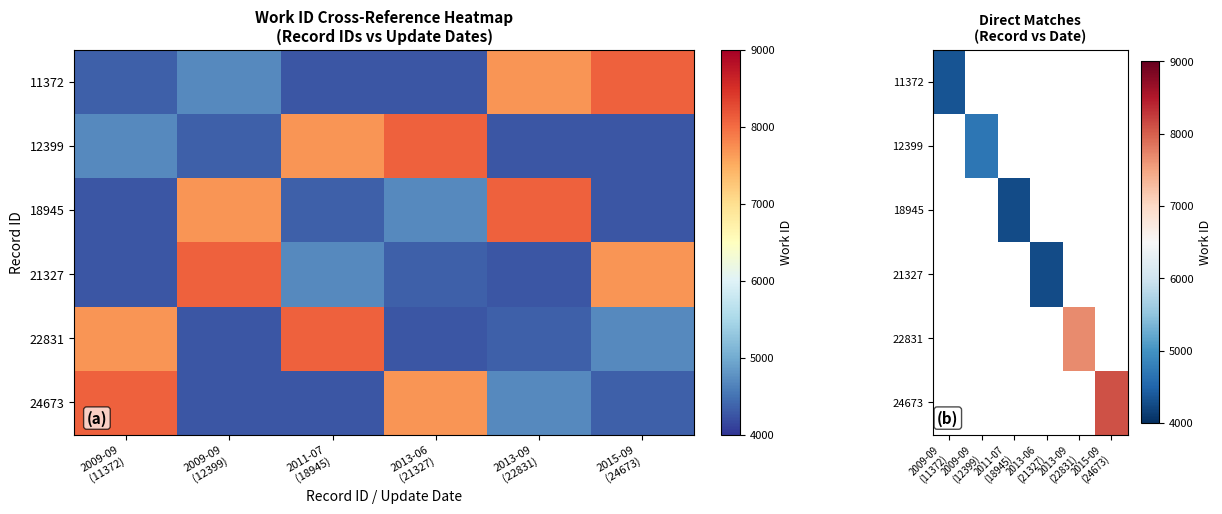

What value does the 24673 series have at 2015-09 (24673)?

8088.0